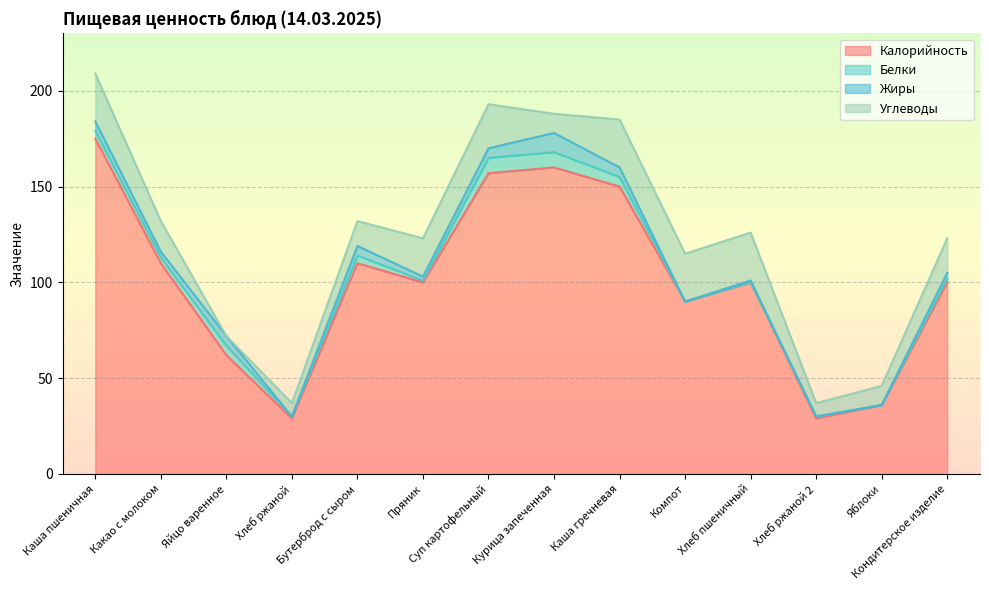

How many lines are shown in the chart?

4